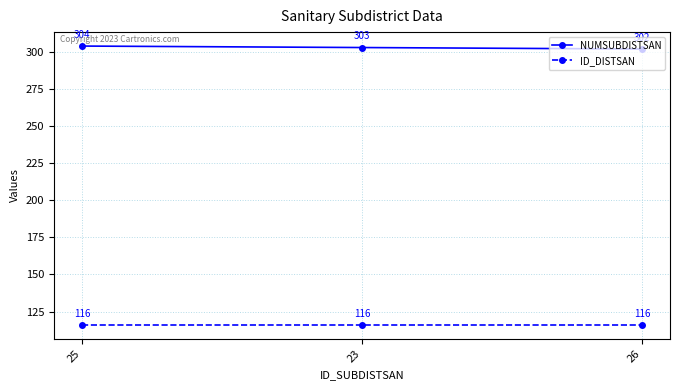

Between 23 and 26, which series saw the biggest shift?

NUMSUBDISTSAN